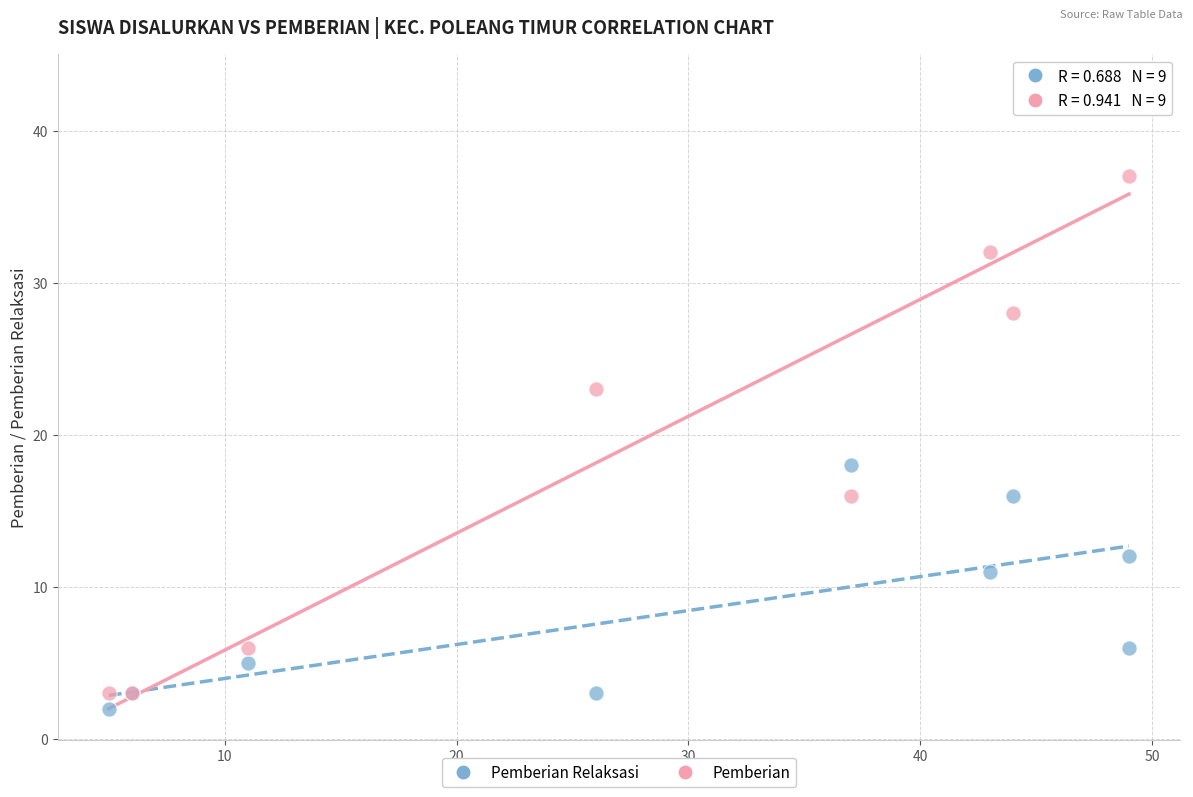

In the Pemberian Relaksasi series, what Y value is closest to 10?

11